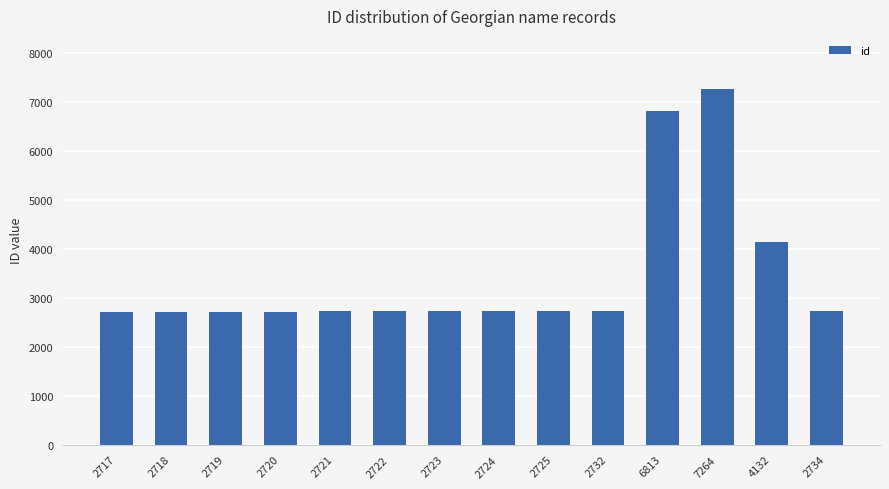

What is the difference between the maximum and minimum values?

4547